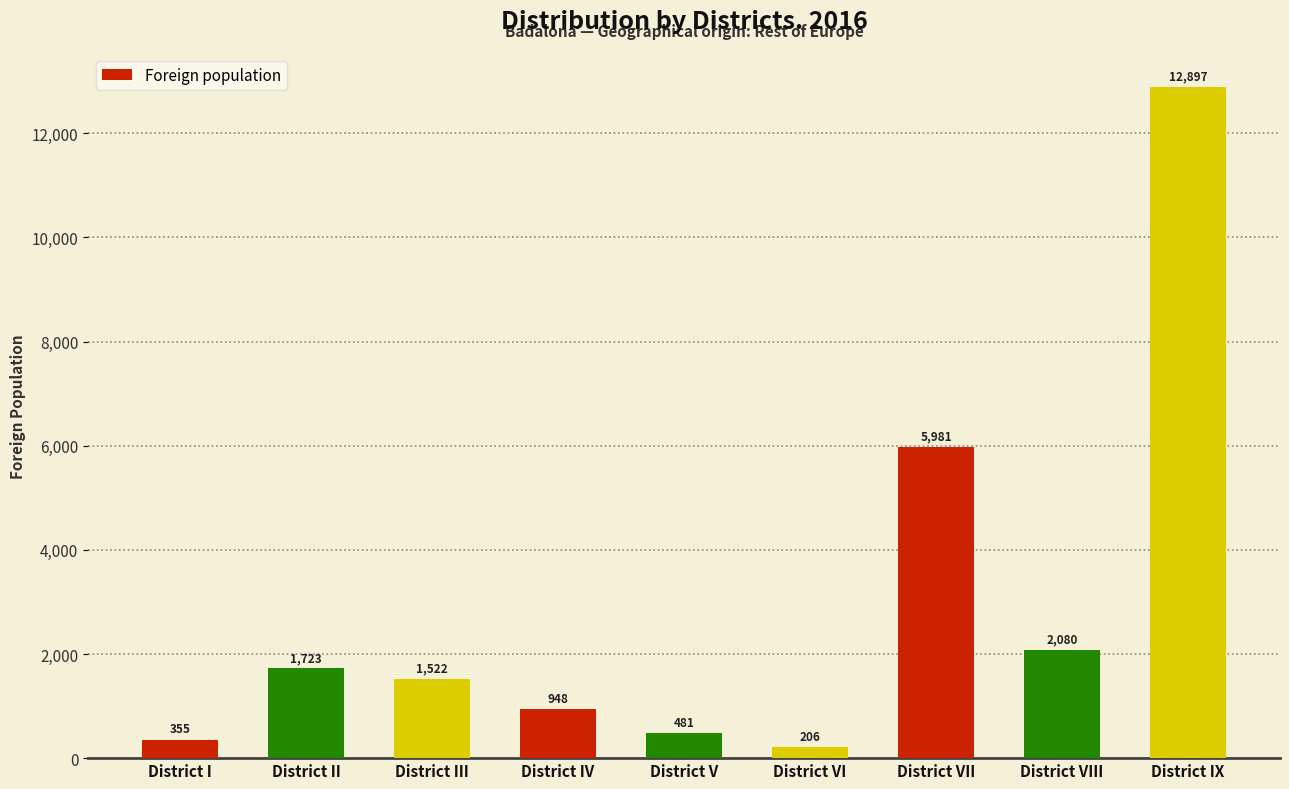

How many values are below 1522?

4